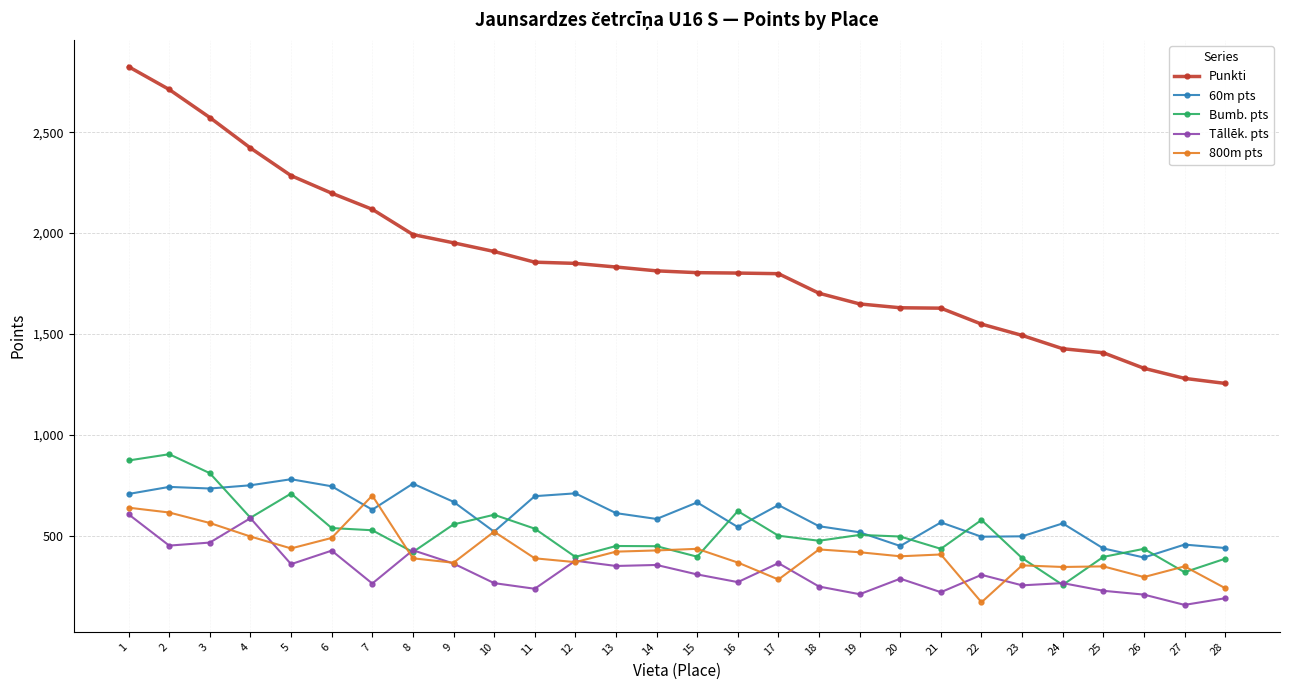

What is the highest value of the 60m pts series?

780